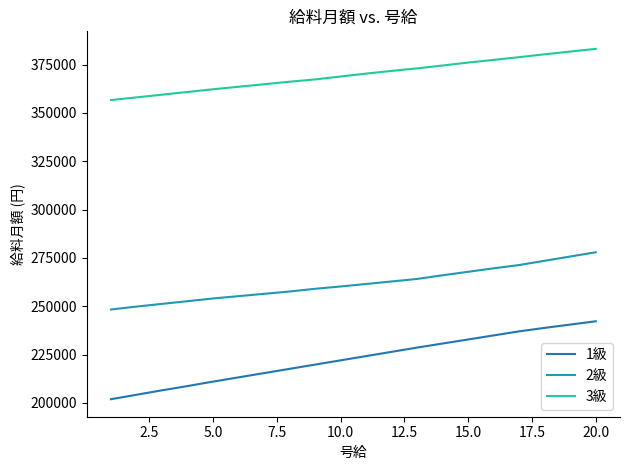

Reading left to right, transcribe all the data shown in this chart.

1級: 201900	204200	206500	208700	211000	213200	215400	217600	219800	222000	224200	226400	228600	230700	232800	234900	237000	238800	240500	242200
2級: 248300	249800	251200	252600	254000	255200	256400	257600	259000	260200	261500	262800	264100	266000	267800	269600	271300	273500	275700	277900
3級: 356600	358000	359400	360800	362200	363500	364800	366100	367300	368800	370300	371700	373000	374500	376000	377400	378800	380300	381700	383100